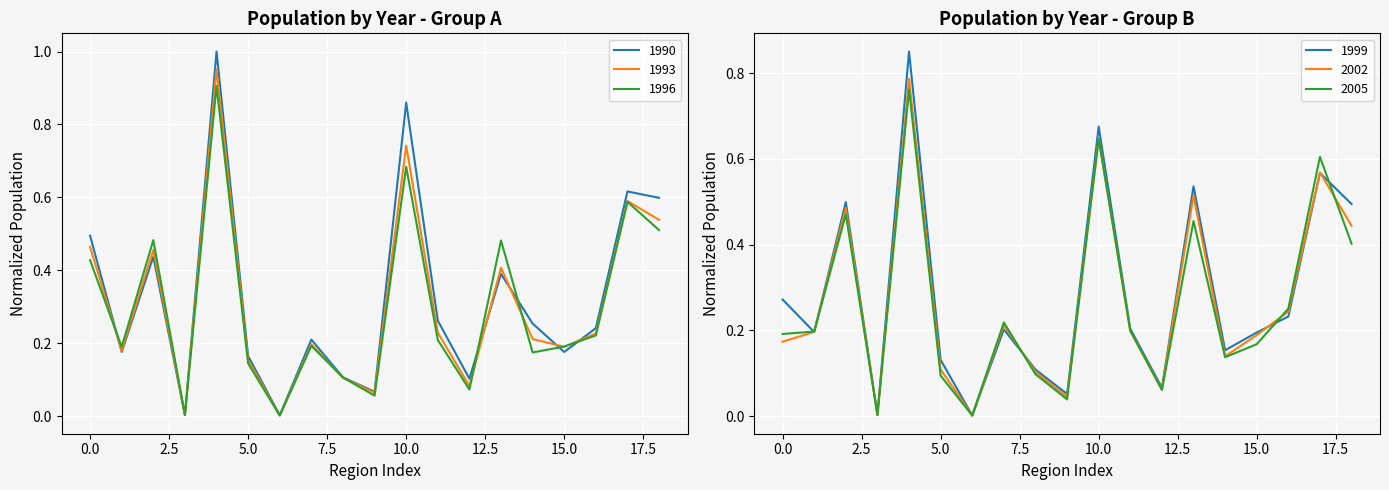

The 1993 series shows 0.2 at 0.0. True or false?

False